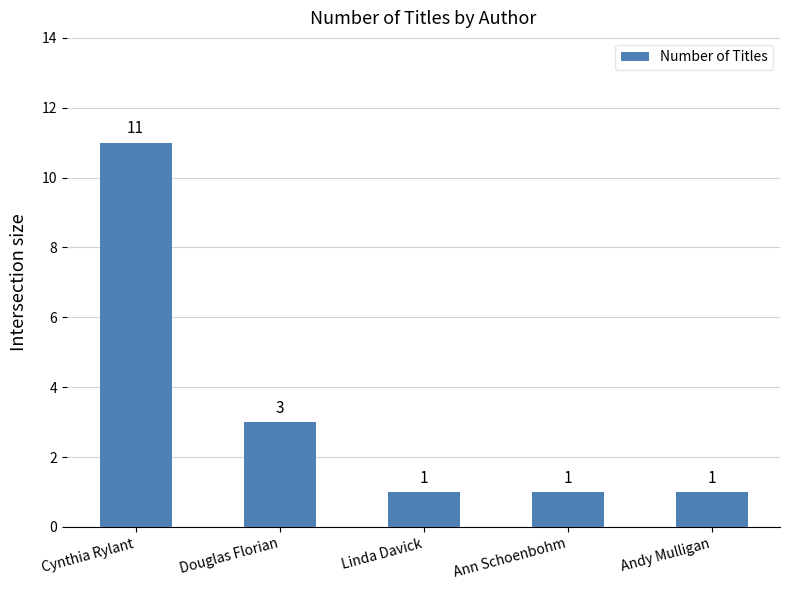

What position from the left is Andy Mulligan?

5